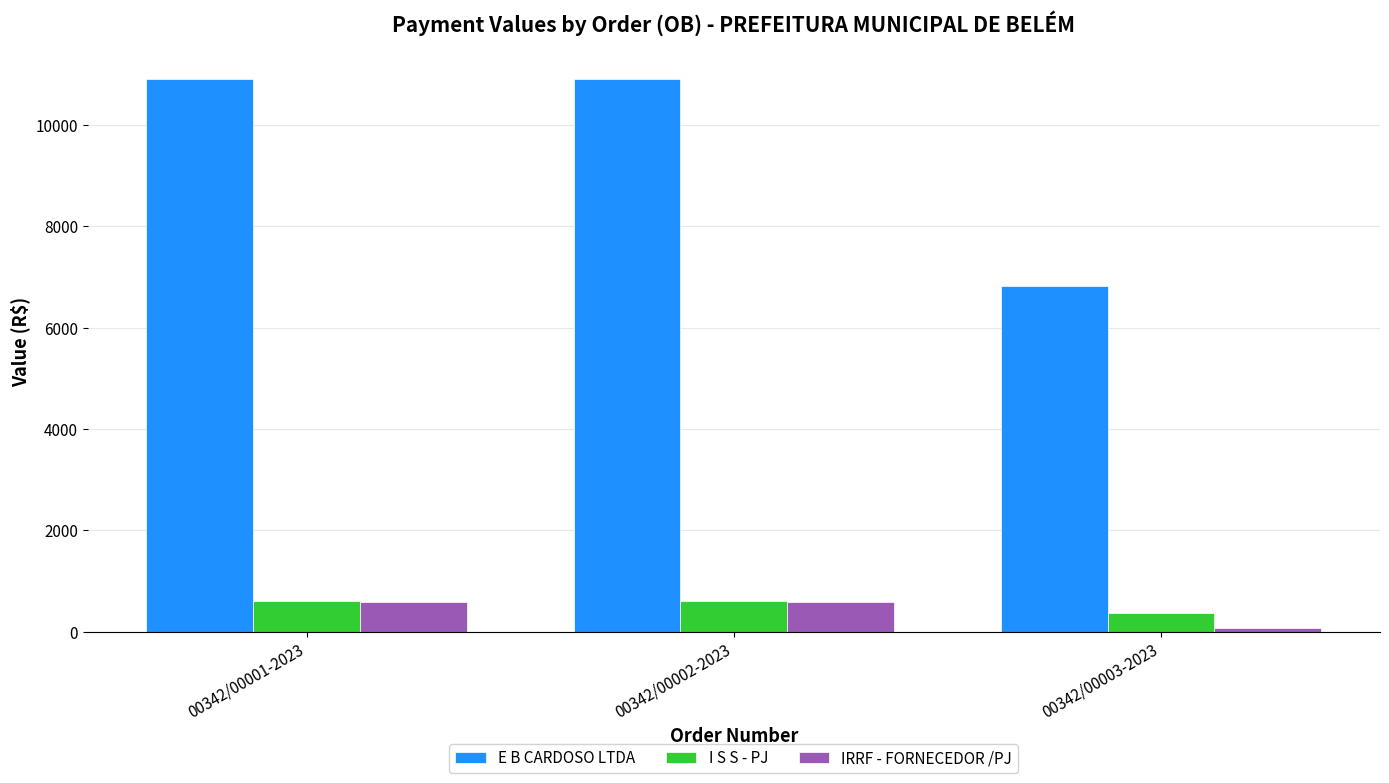

Read the I S S - PJ value at 00342/00003-2023.

362.5